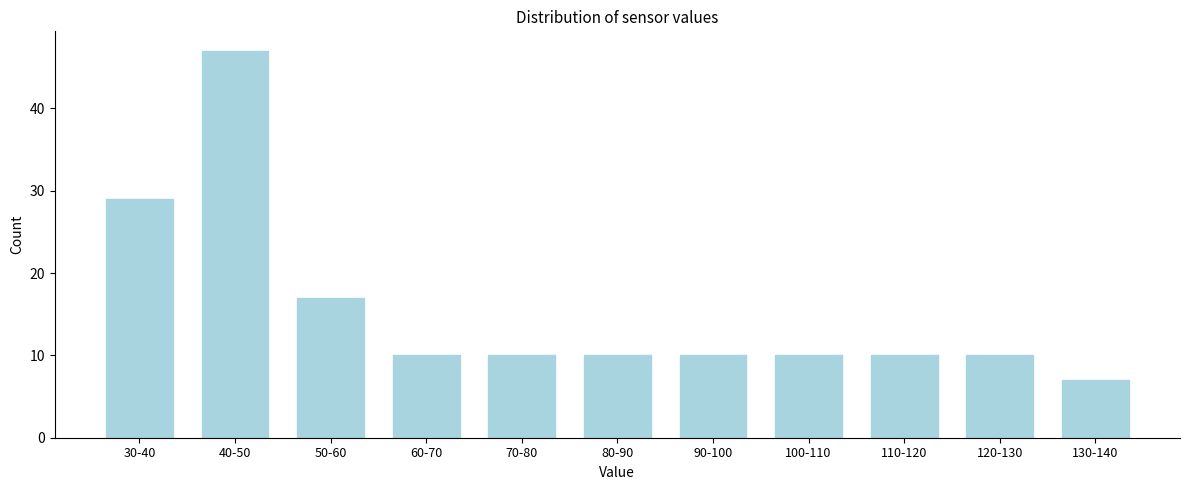

Reading left to right, list all the values displayed in this chart.

29	47	17	10	10	10	10	10	10	10	7